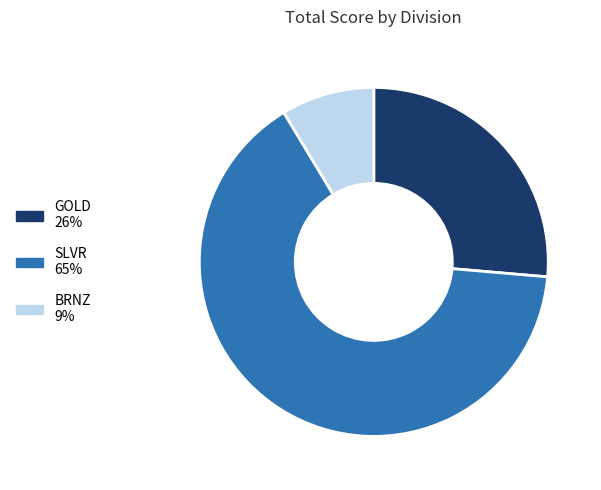

Does any single category account for the majority?

Yes